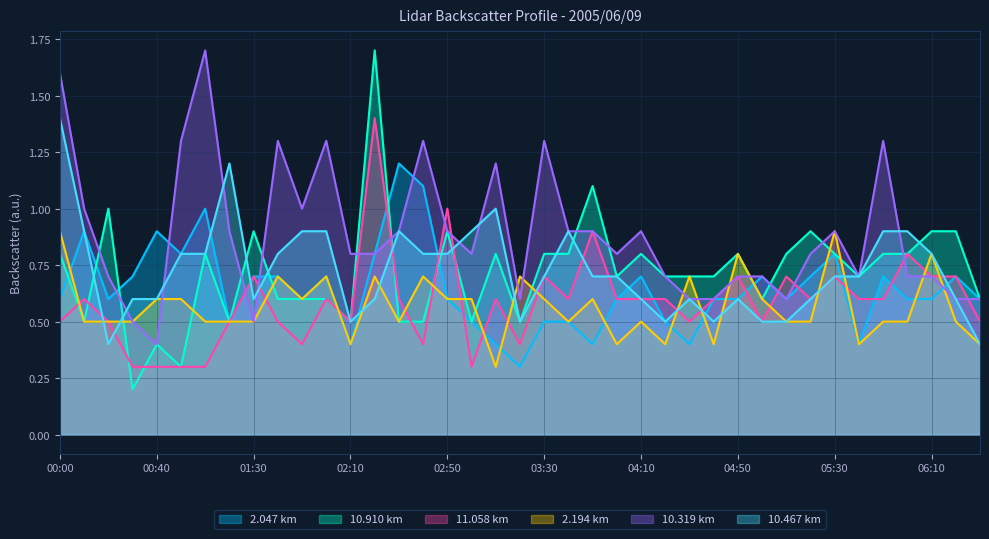

At which category is the sum across all series the highest?

02:20